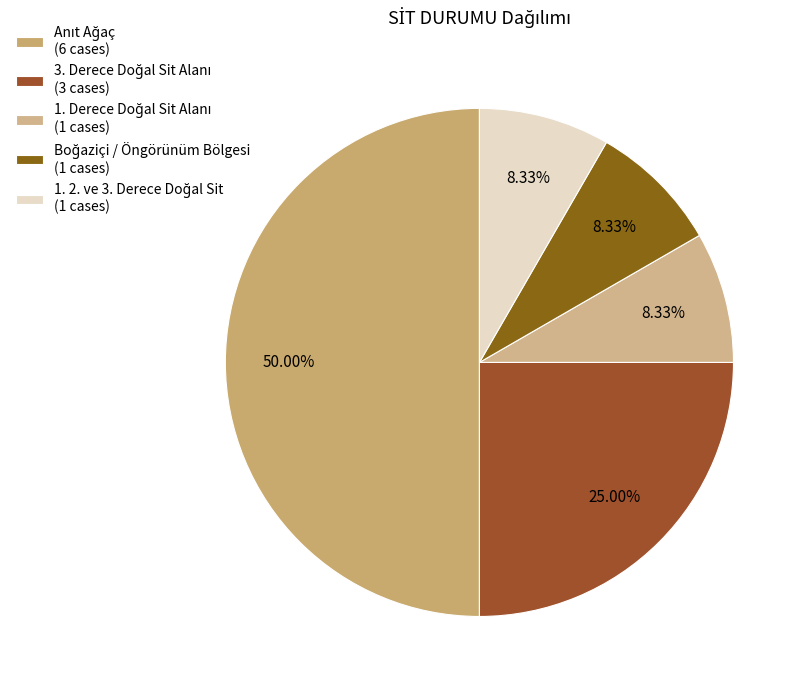

The 3. Derece Doğal Sit Alanı slice represents 18% of the pie. True or false?

False